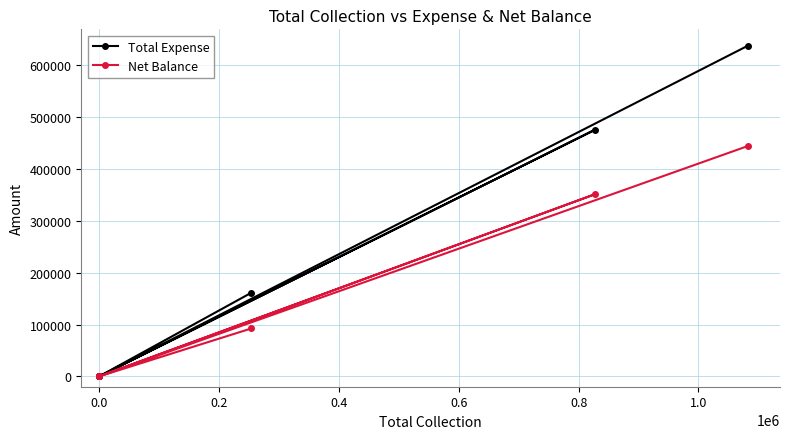

What is the difference between the Total Expense values at 0.6 and 0.4?

476276